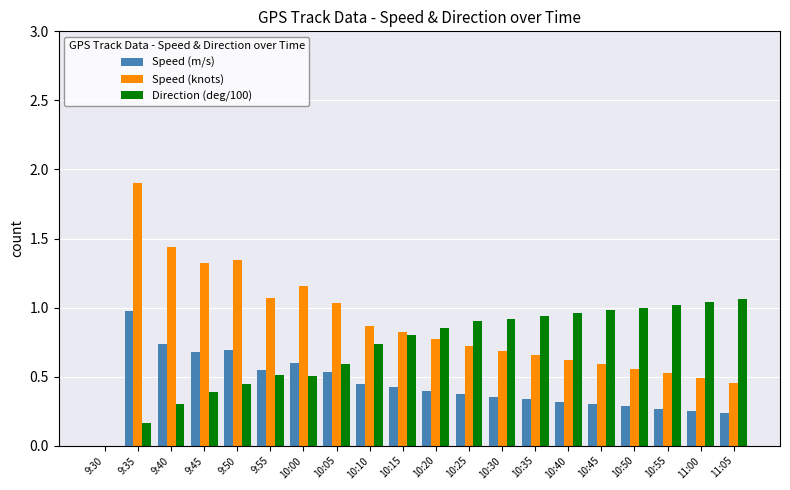

Is it true that Speed (m/s) equals 0.3 at 11:00?

True